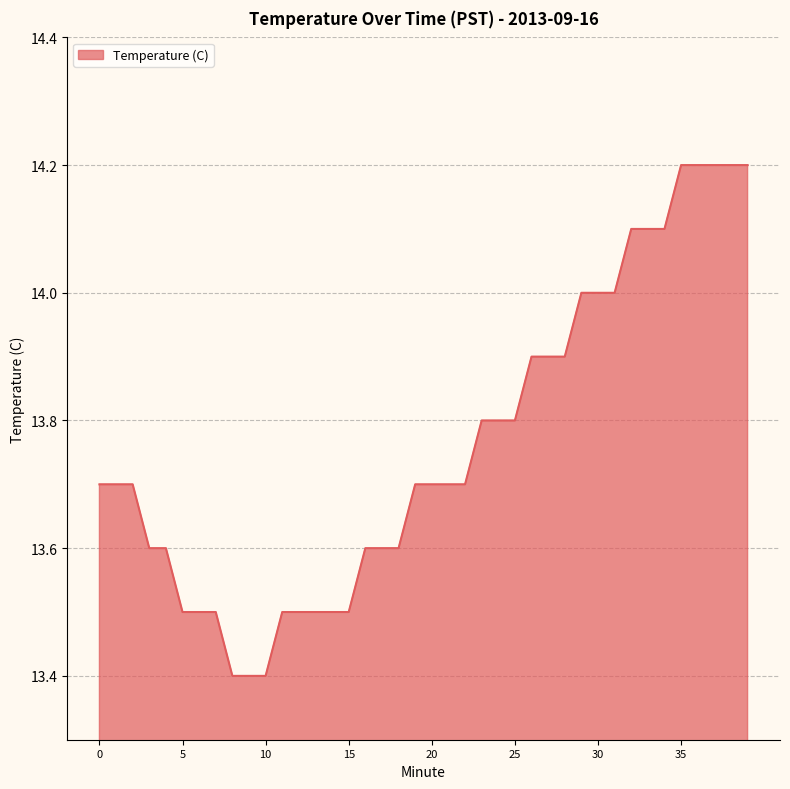

How many categories are shown in the chart?

40